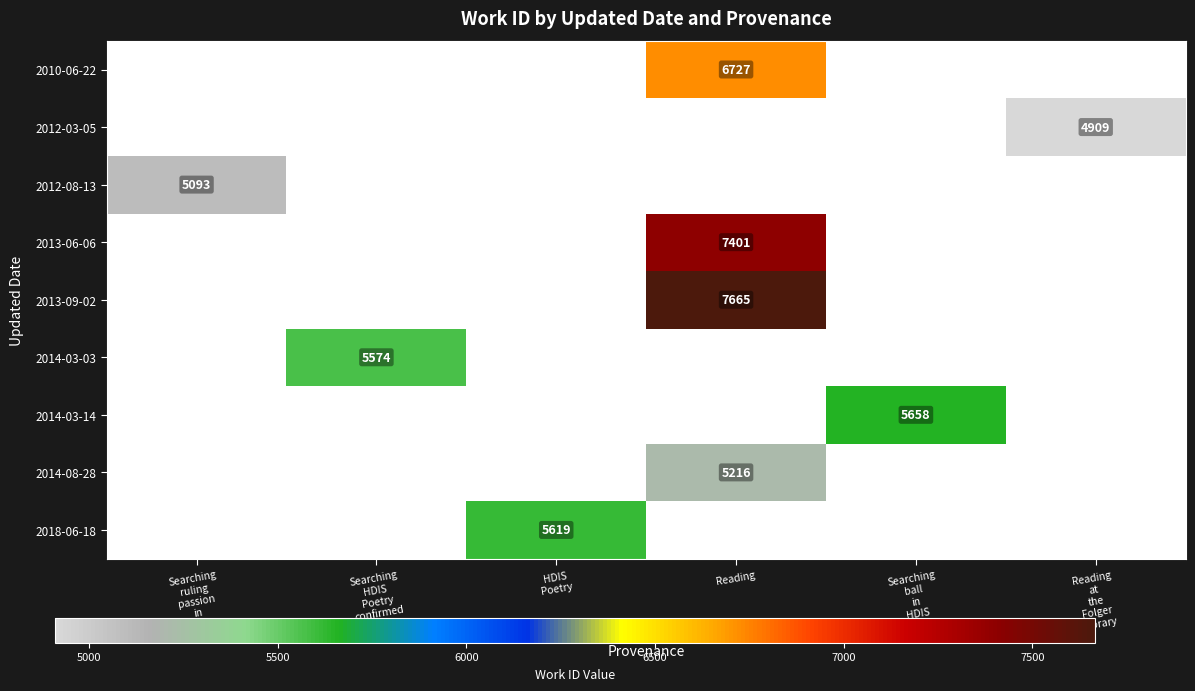

Rank the categories by 2013-06-06 value from highest to lowest.

Reading, Searching ruling passion in HDIS, Searching HDIS Poetry confirmed, HDIS Poetry, Searching ball in HDIS Poetry, Reading at the Folger Library